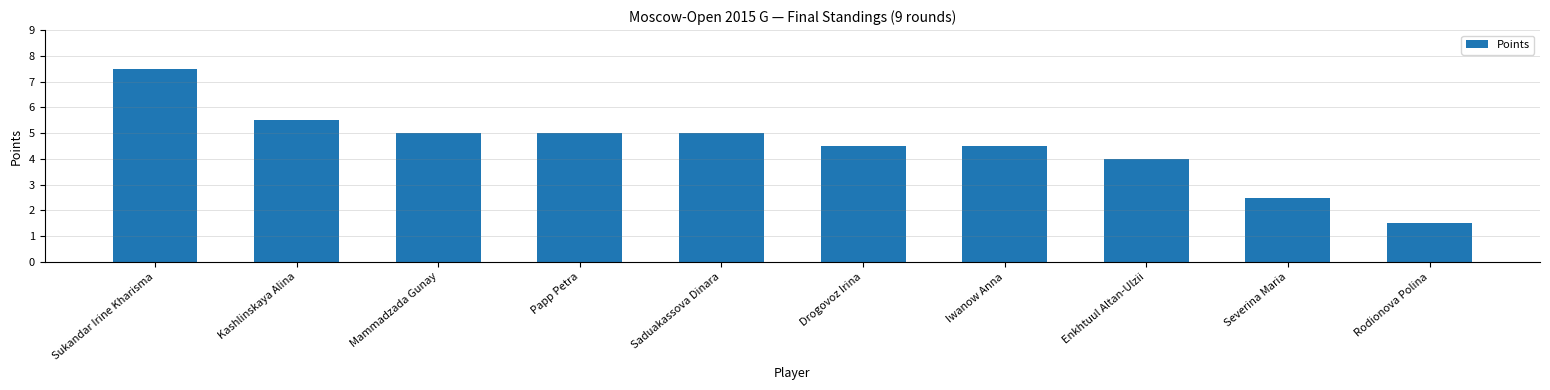

The chart shows a value of 2.2 at Enkhtuul Altan-Ulzii. True or false?

False